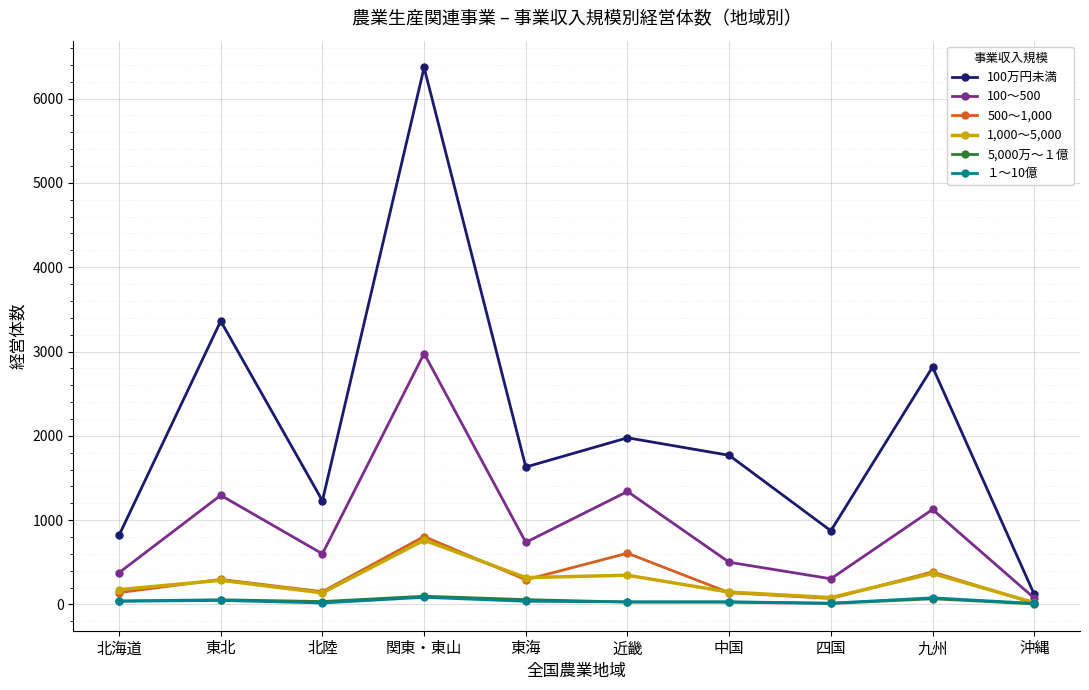

Is the value of 5,000万～１億 at 中国 greater than the value of 100万円未満 at 関東・東山?

No